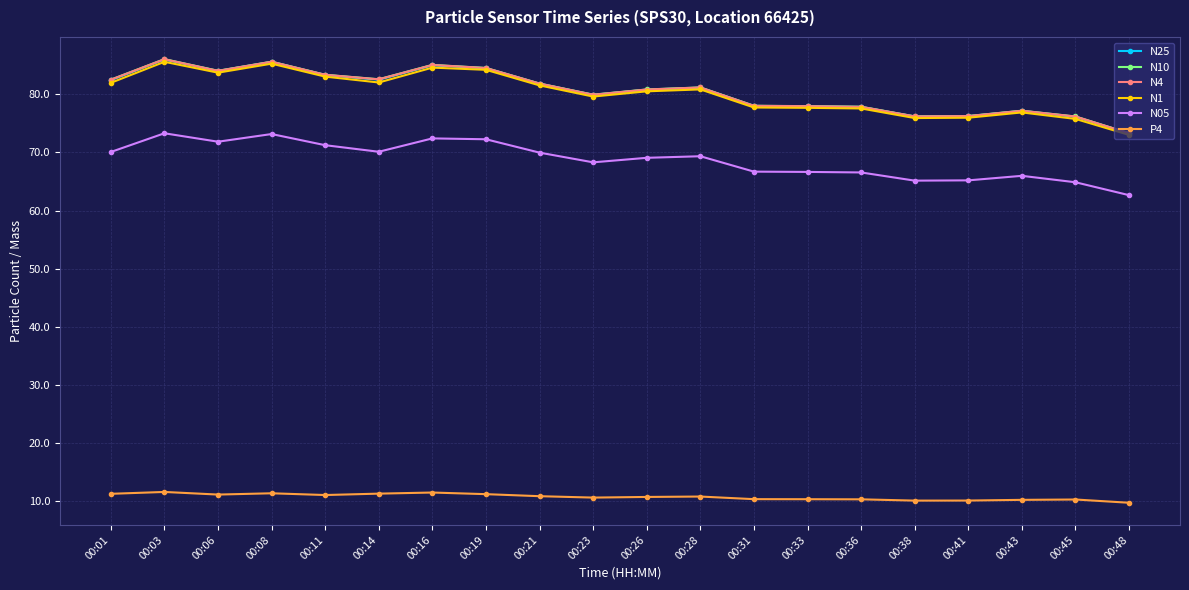

What is the spread (max minus min) of values at 00:28?

70.4